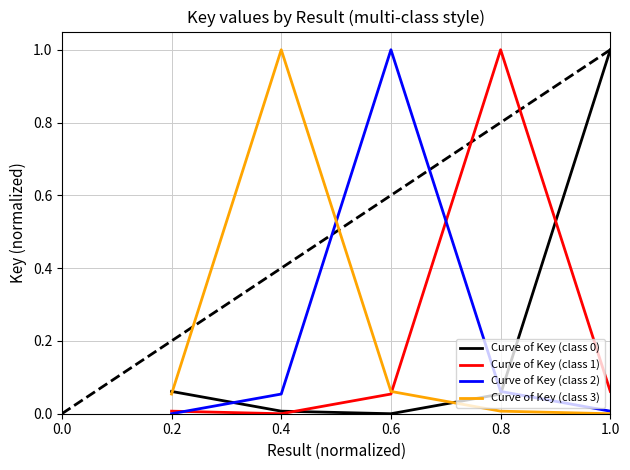

The Curve of Key (class 2) series shows 1.5 at 0.4. True or false?

False